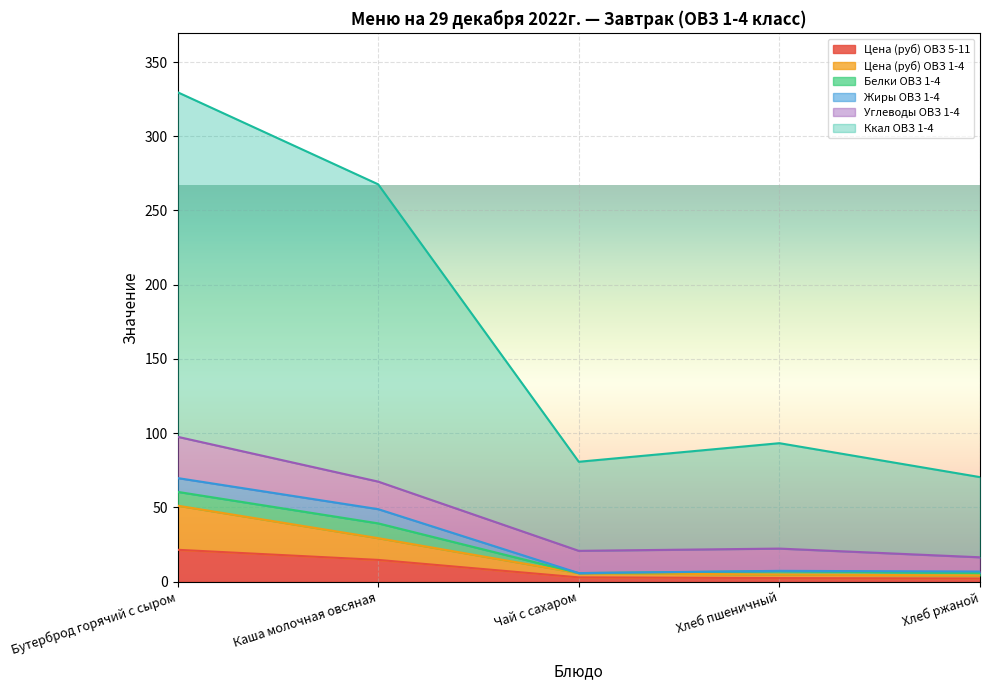

What is the total value across all series at Каша молочная овсяная?

267.6